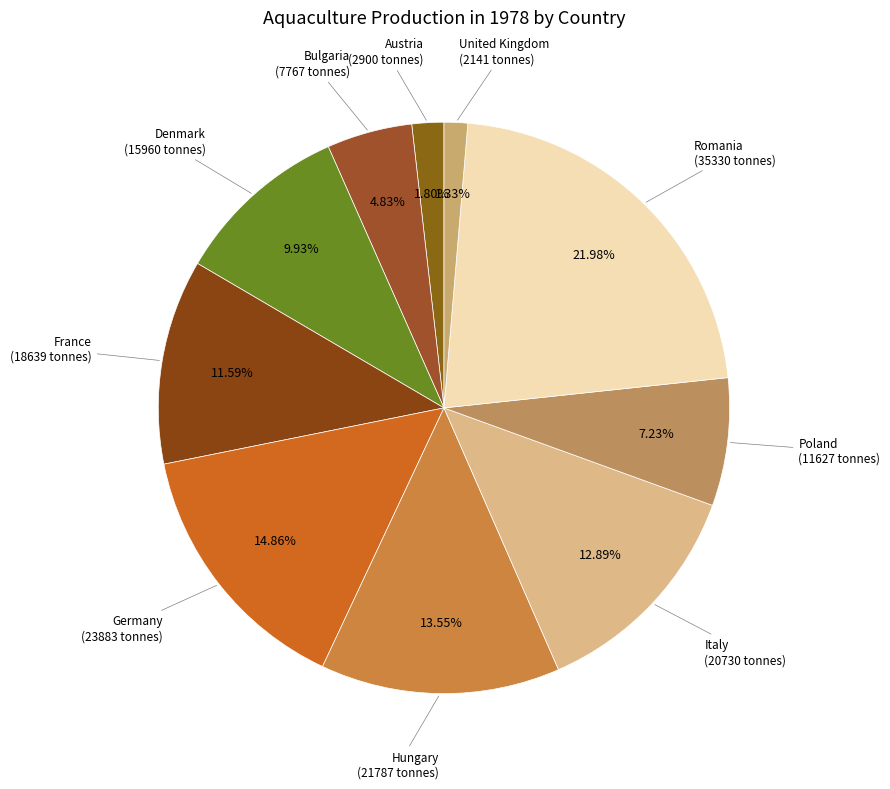

How many slices are in this pie chart?

10